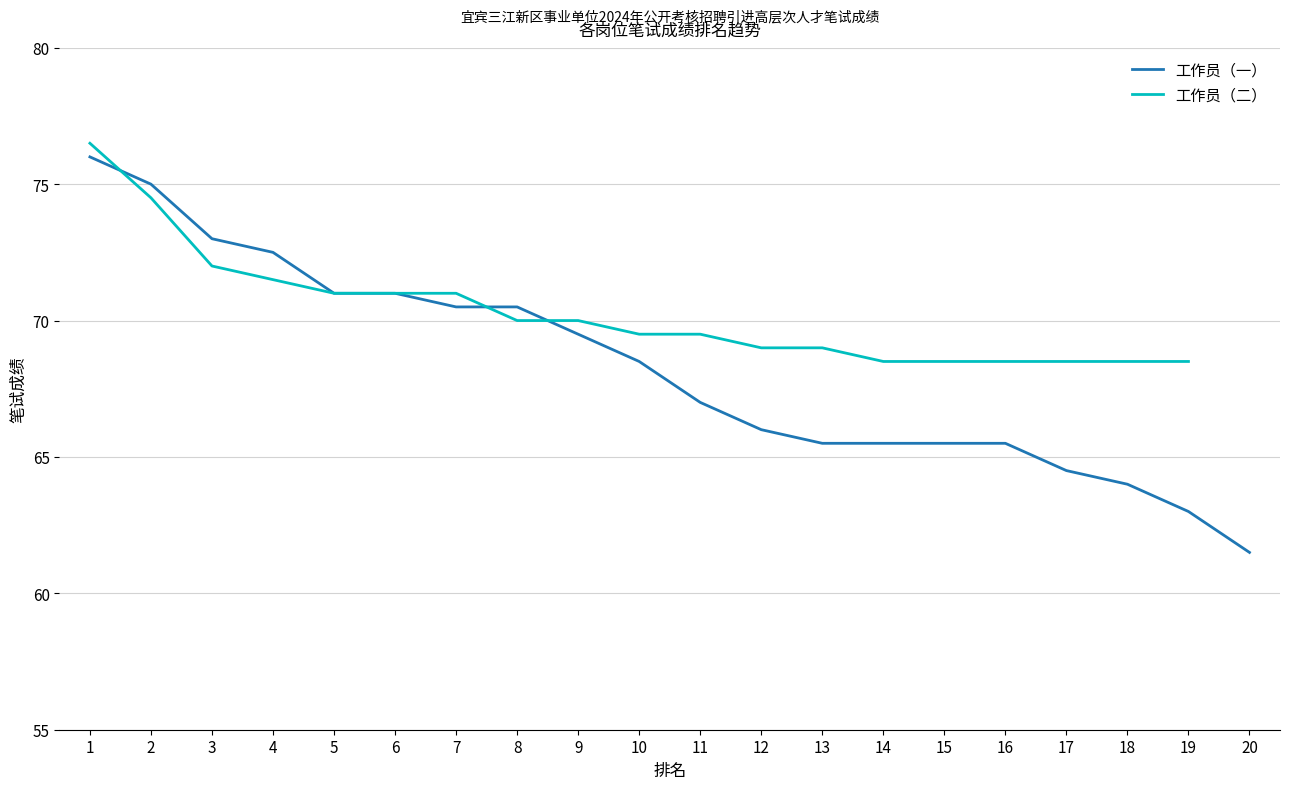

List the labels in order of value, smallest first.

20, 19, 18, 17, 13, 14, 15, 16, 12, 11, 10, 9, 7, 8, 5, 6, 4, 3, 2, 1